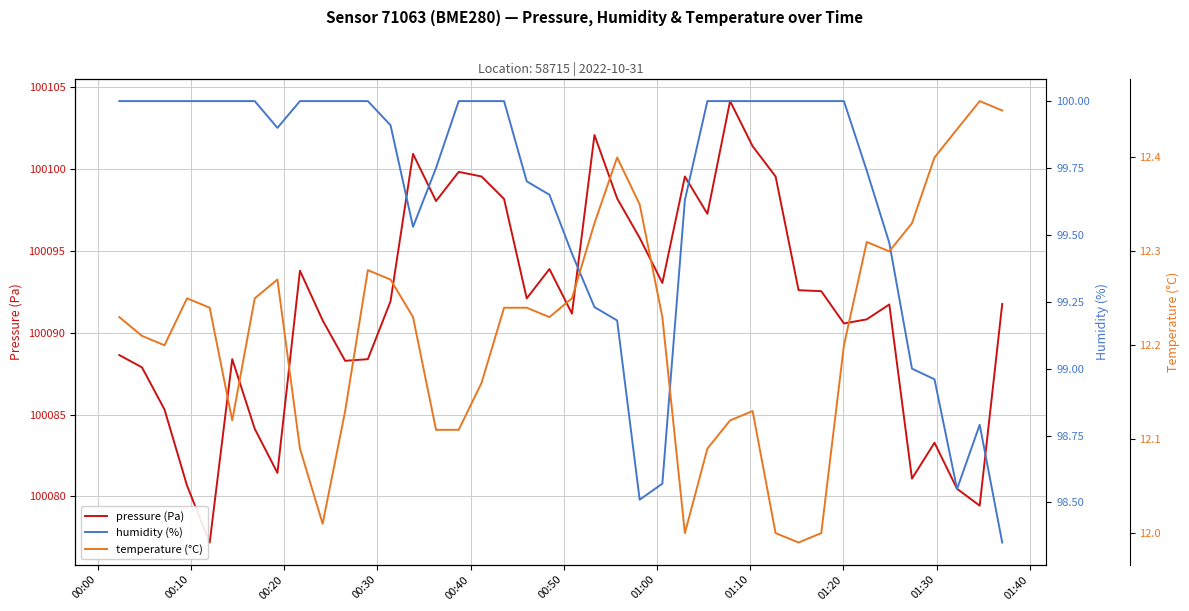

True or false: temperature (°C) and humidity (%) cross at least once.

False